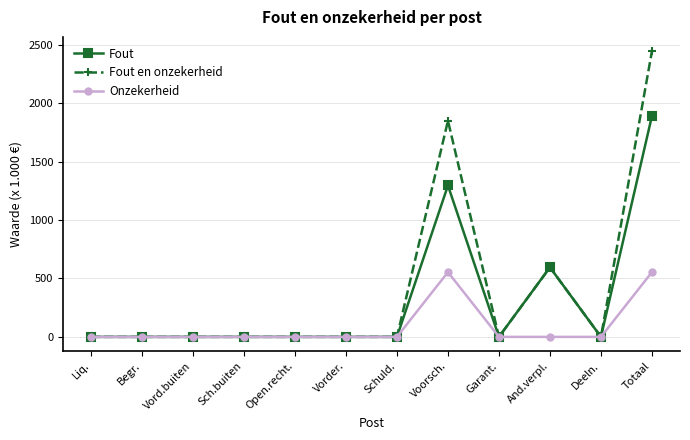

Which series has the widest spread of values?

Fout en onzekerheid